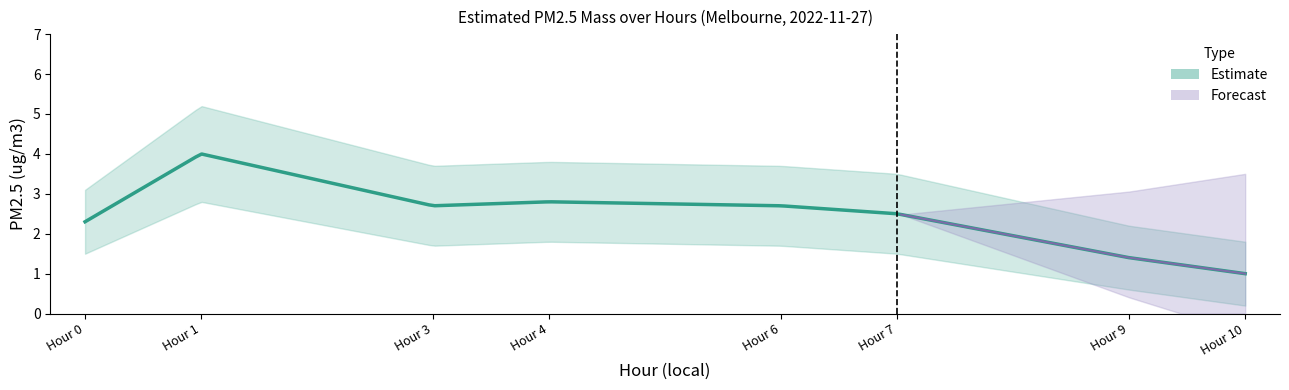

Reading left to right, list all the values displayed in this chart.

Estimated PM2.5 mass: 2.3	4.0	2.7	2.8	2.7	2.5	1.4	1.0
PM2.5 upper: 3.1	5.2	3.7	3.8	3.7	3.5	2.2	1.8
PM2.5 lower: 1.5	2.8	1.7	1.8	1.7	1.5	0.6	0.2